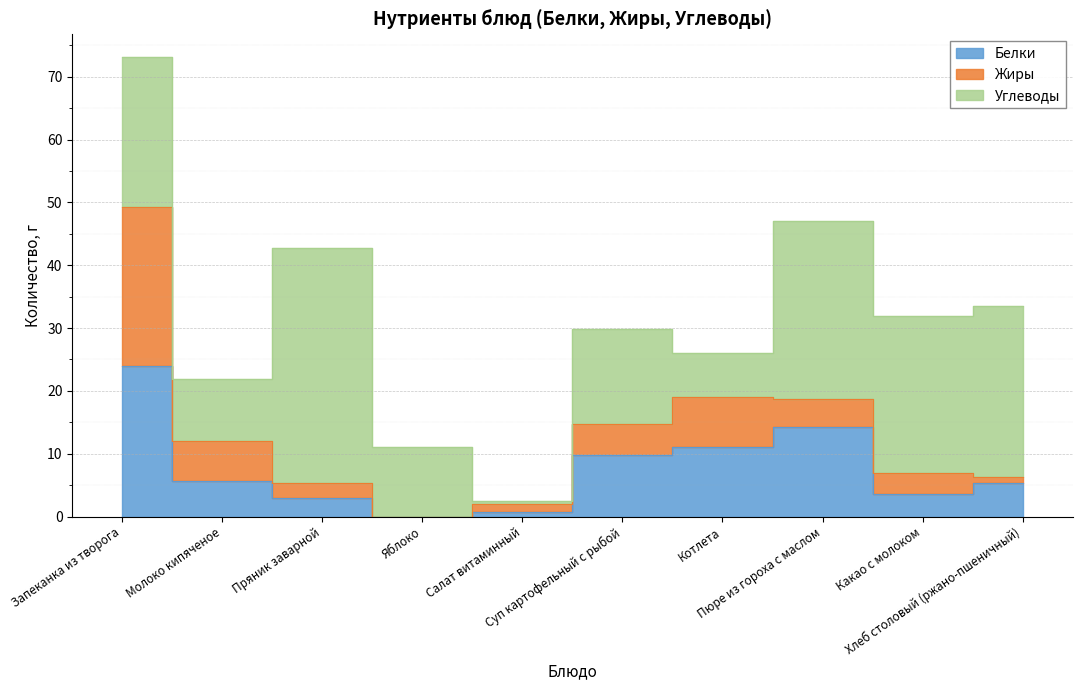

Between Котлета and Какао с молоком, which is larger?

Котлета